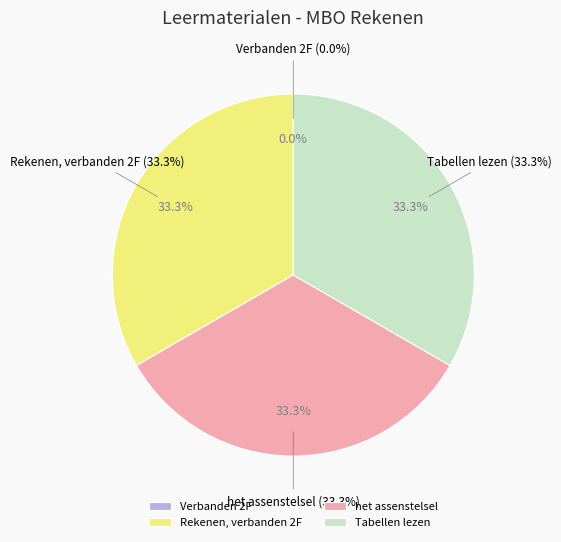

Between Rekenen, verbanden 2F and Tabellen lezen, which is larger?

Tabellen lezen